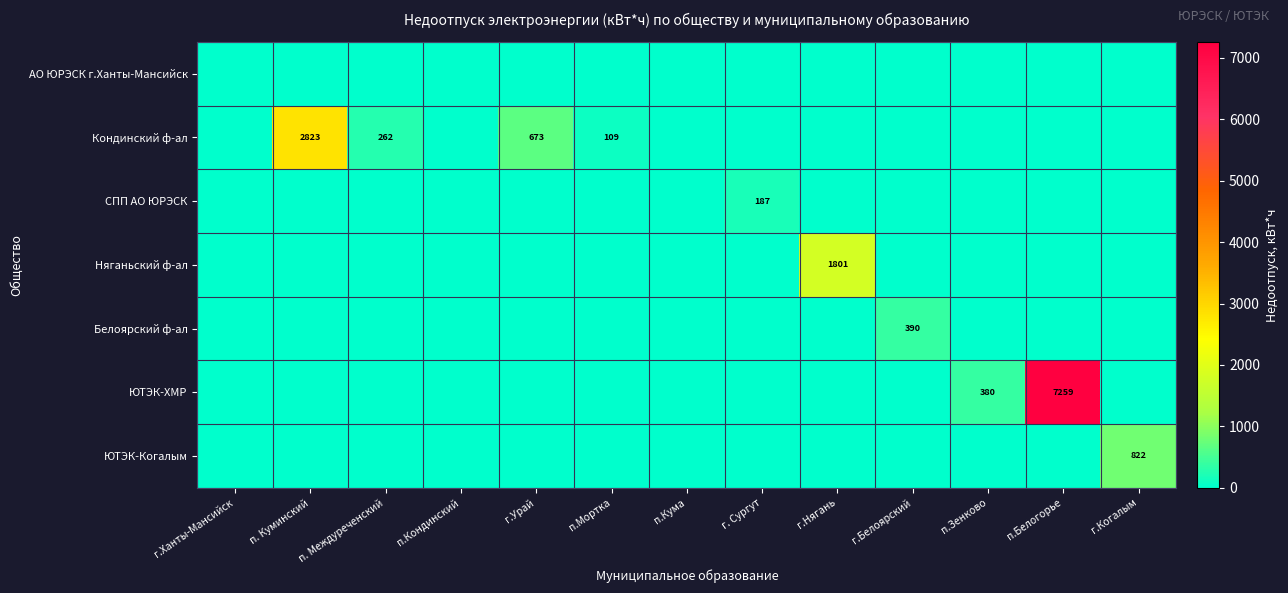

How many data points does each series have?

13